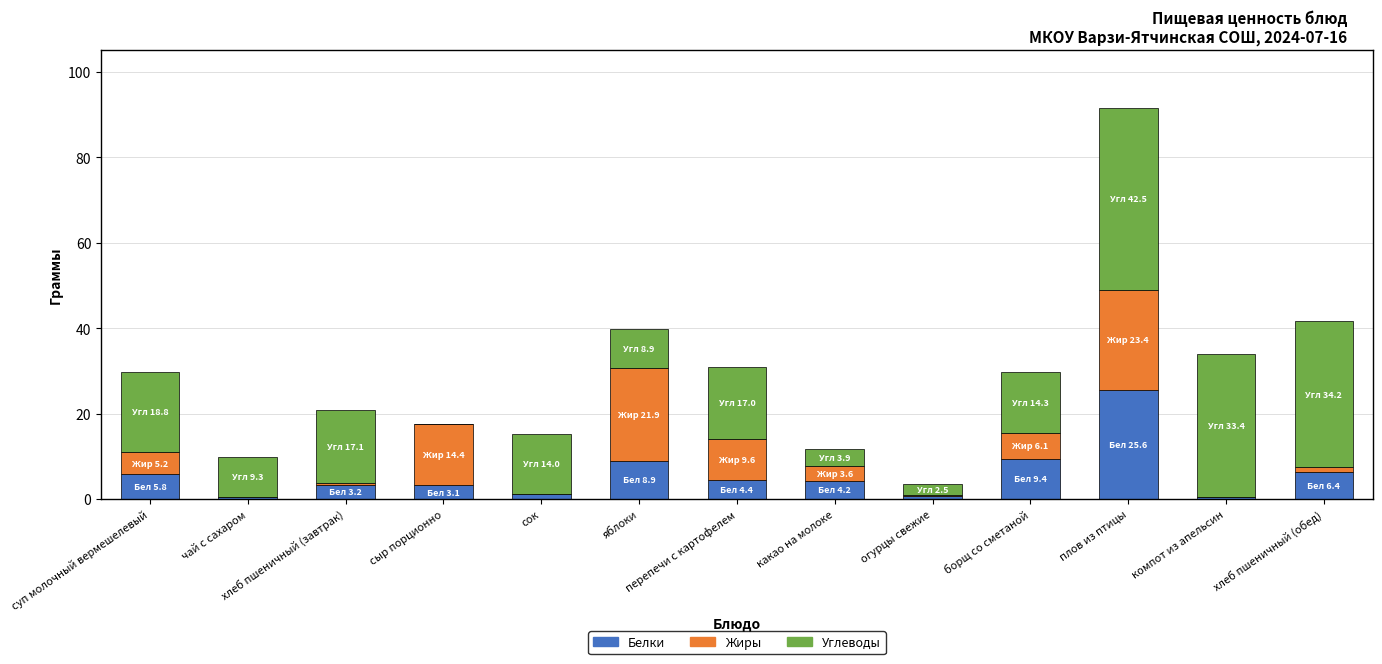

Which category has the highest value in the Белки series?

плов из птицы